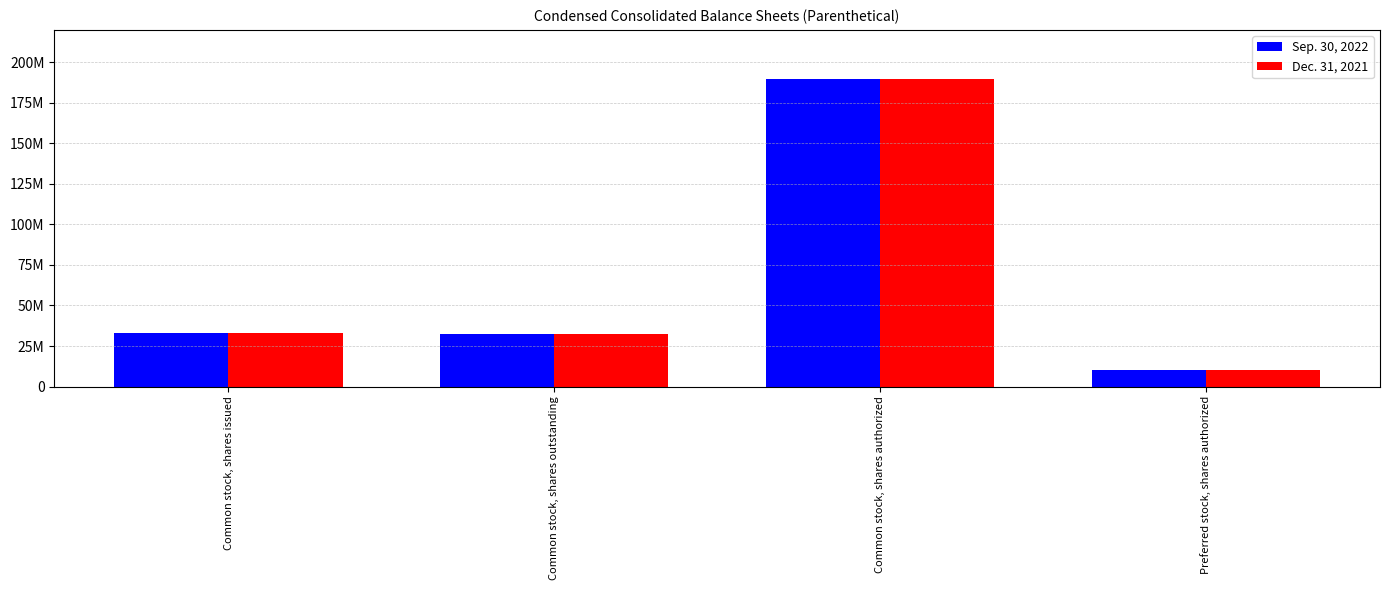

Which label corresponds to the smallest value in the chart?

Preferred stock, shares authorized